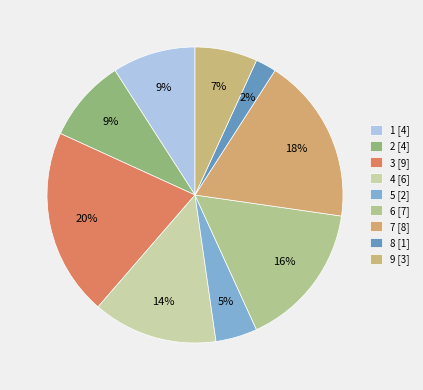

What portion of the pie excludes 2?

90.9%